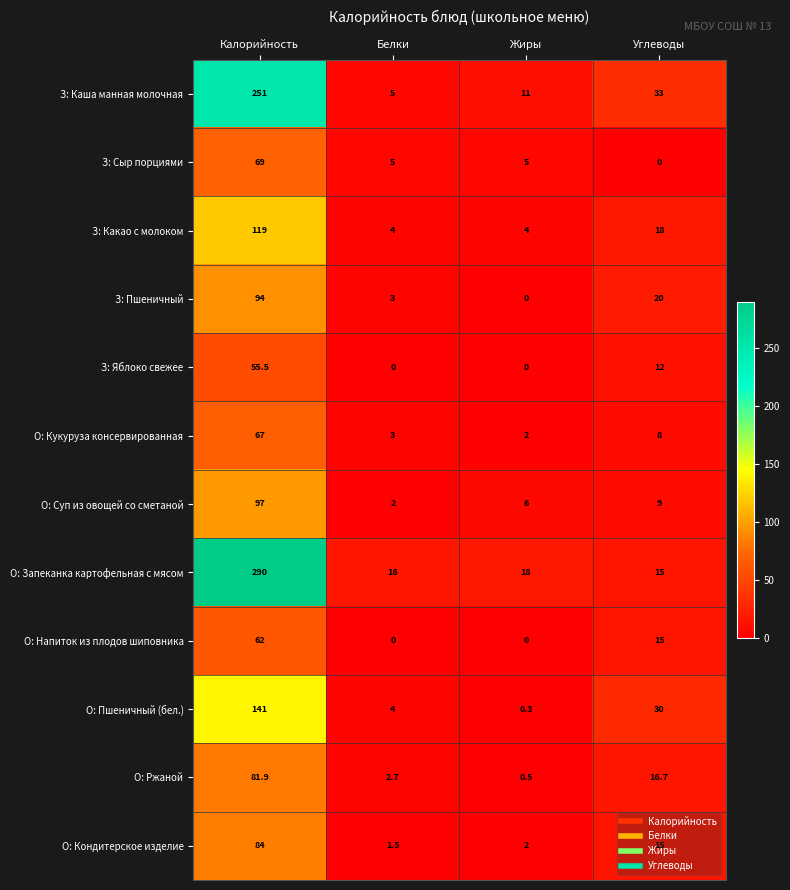

The value of О: Пшеничный (бел.) at Углеводы is 11.8. True or false?

False